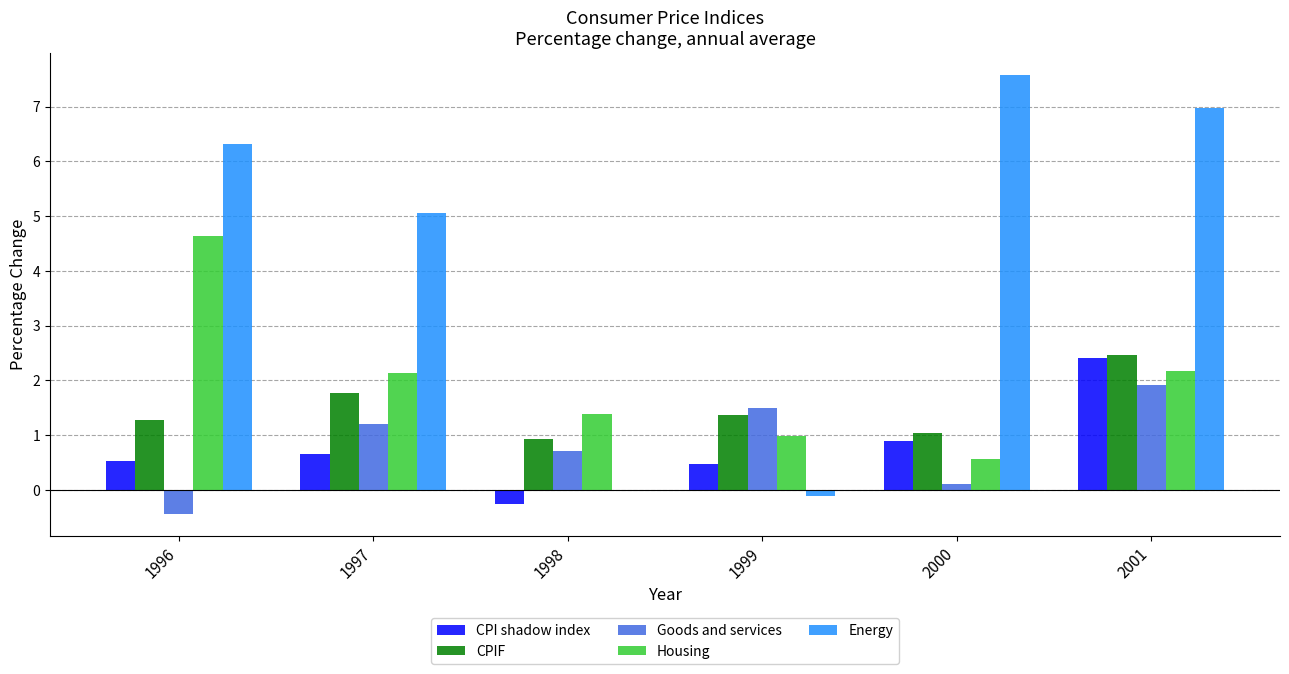

What is the greatest value displayed?

7.6